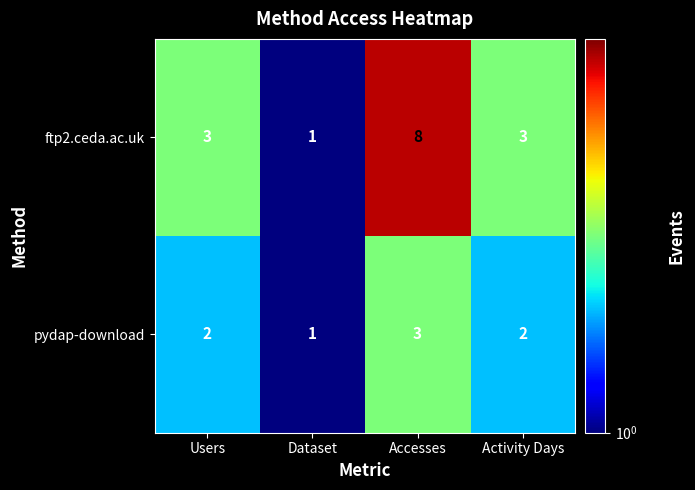

How many pydap-download values are between 2 and 3?

3